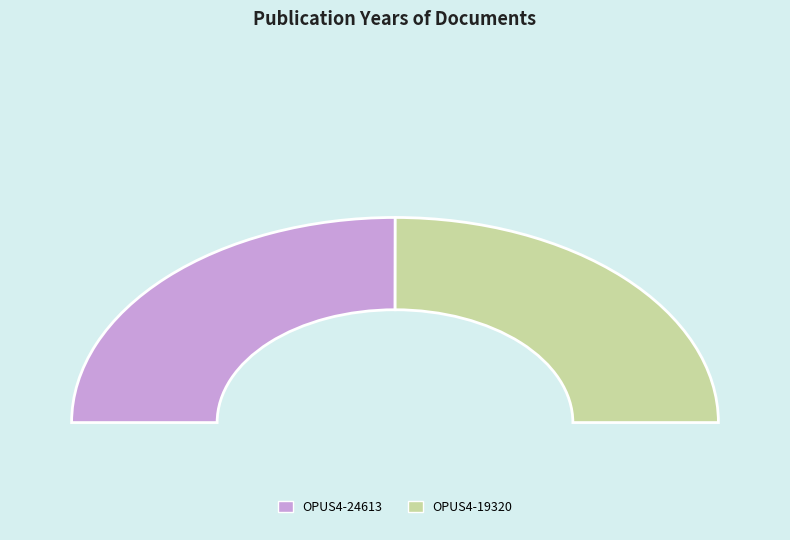

True or false: OPUS4-19320 accounts for 50% of the total.

True